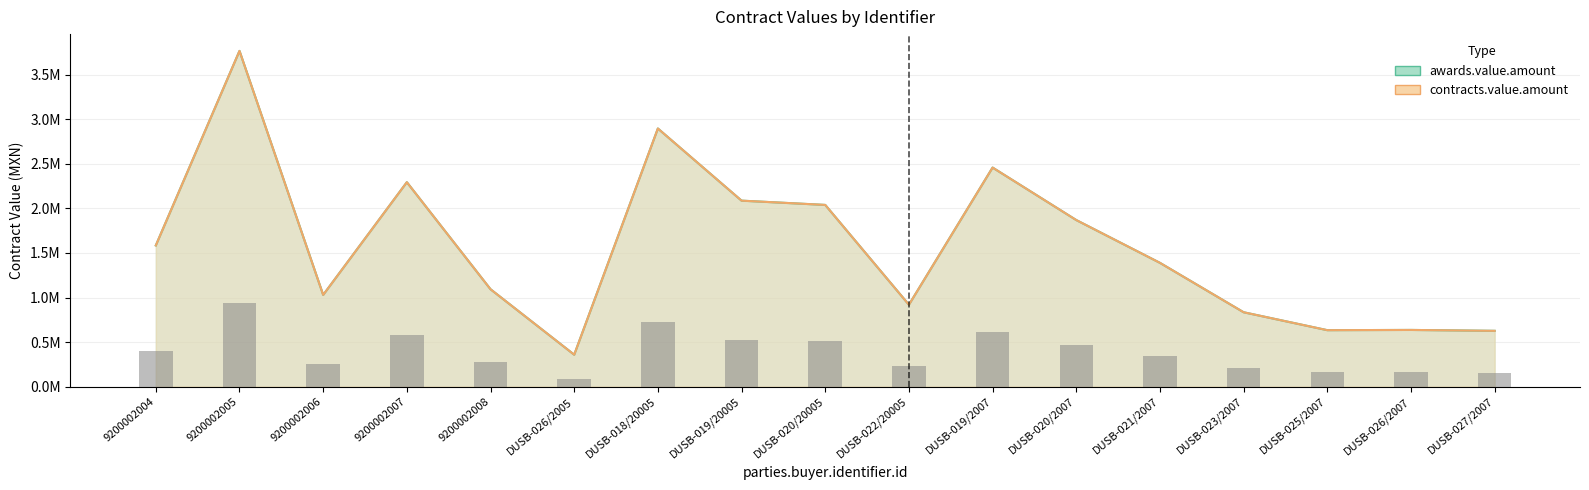

What is the label of the 16th bar from the left?

DUSB-026/2007